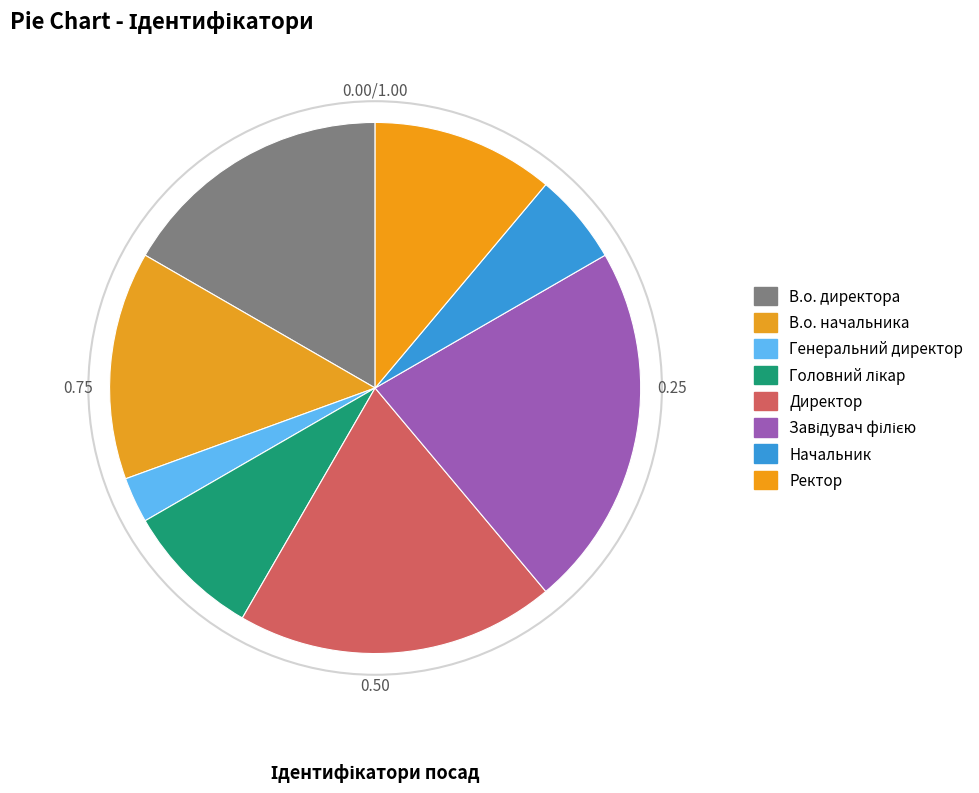

Count the number of slices in the pie.

8